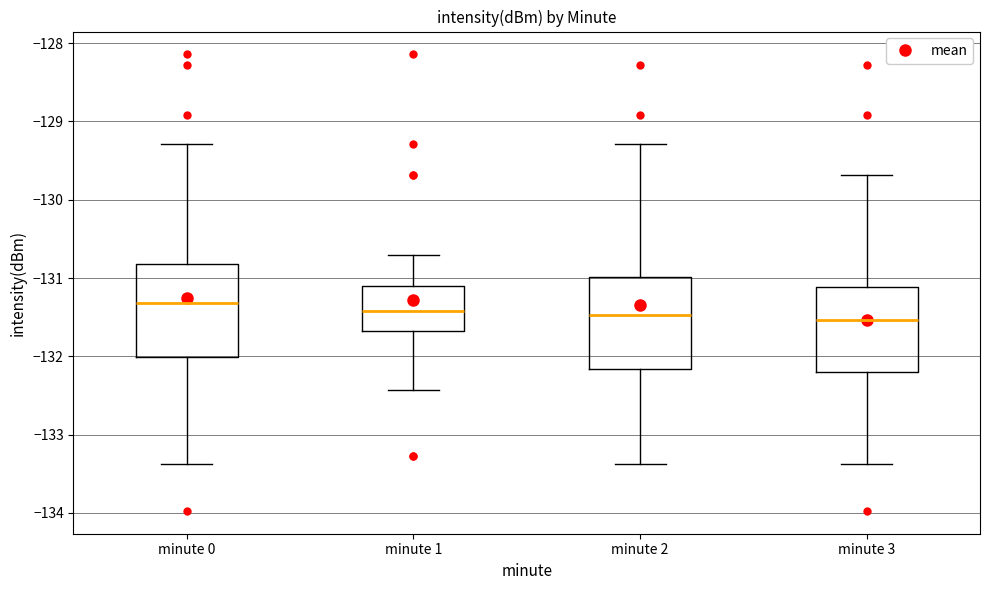

Reading left to right, read every box against the y-axis: the position of its median line, the range the box covers, and the ends of its whiskers. The values are not printed on the chart, so give them approximately, as read against the axis.

minute 0: median -131.3, box -132.0 to -130.8, whiskers -133.4 to -129.3
minute 1: median -131.4, box -131.7 to -131.1, whiskers -132.4 to -130.7
minute 2: median -131.5, box -132.2 to -131.0, whiskers -133.4 to -129.3
minute 3: median -131.5, box -132.2 to -131.1, whiskers -133.4 to -129.7